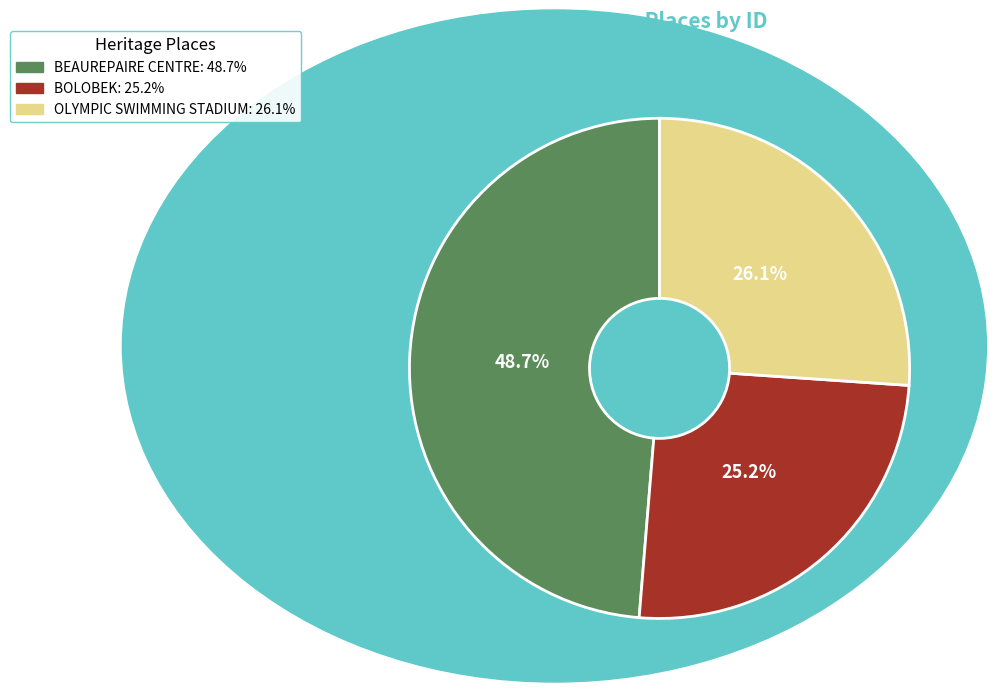

How many segments does this pie chart have?

3